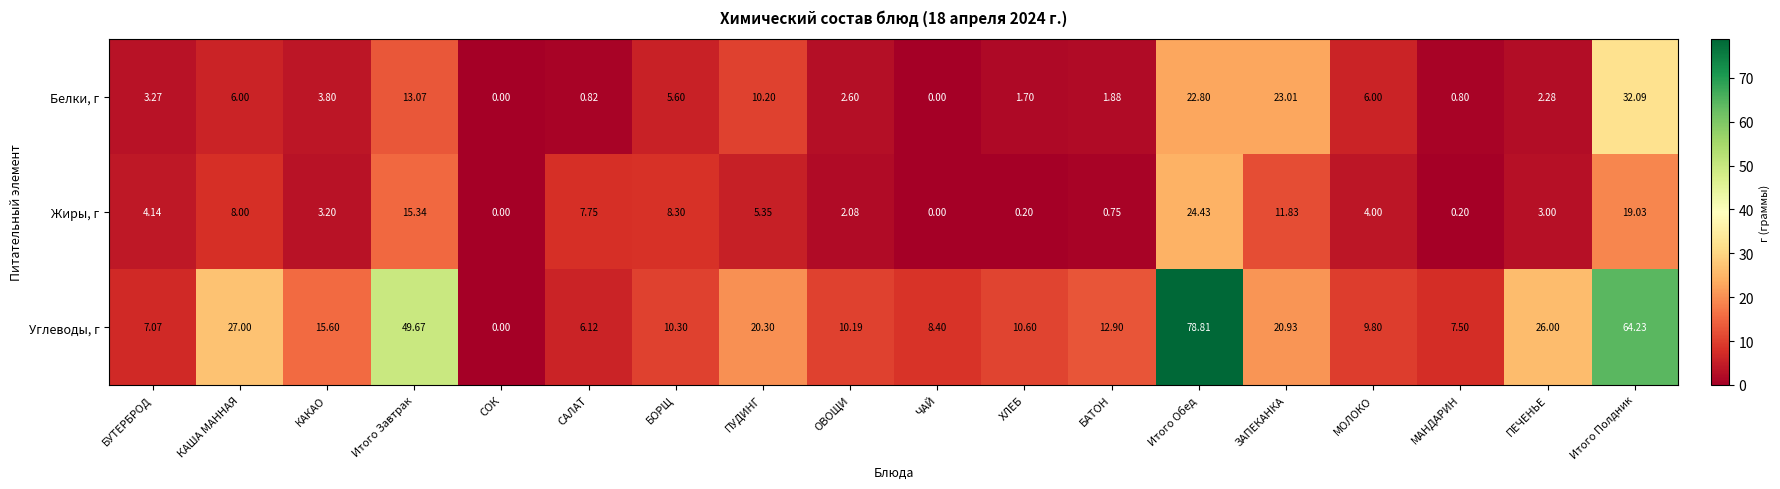

Where does the Углеводы, г series first go above 12?

КАША МАННАЯ